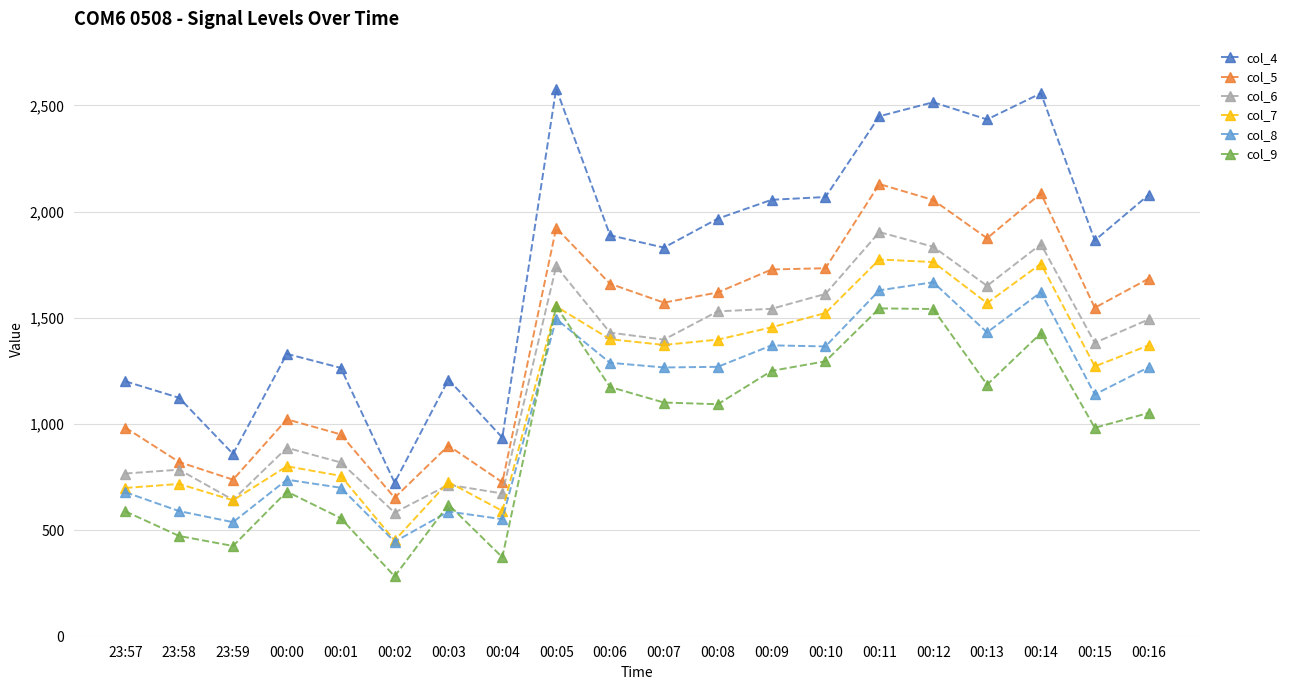

What is the difference between the col_6 values at 00:02 and 00:01?

236